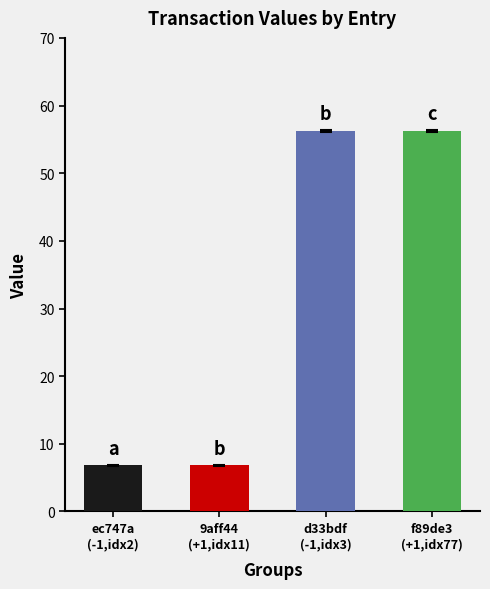

How many data points are less than 56?

2